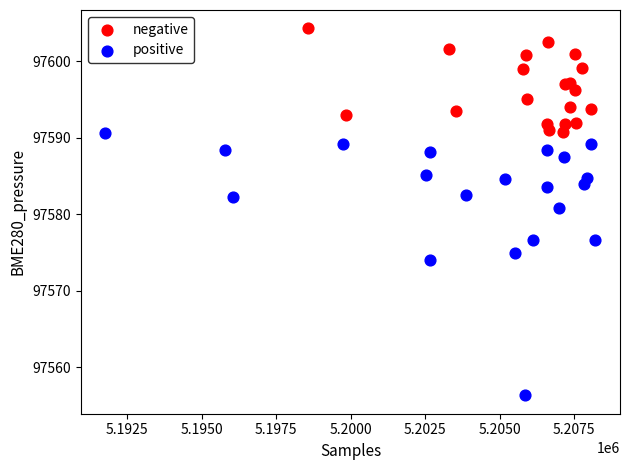

Which series reaches the minimum Y coordinate?

positive